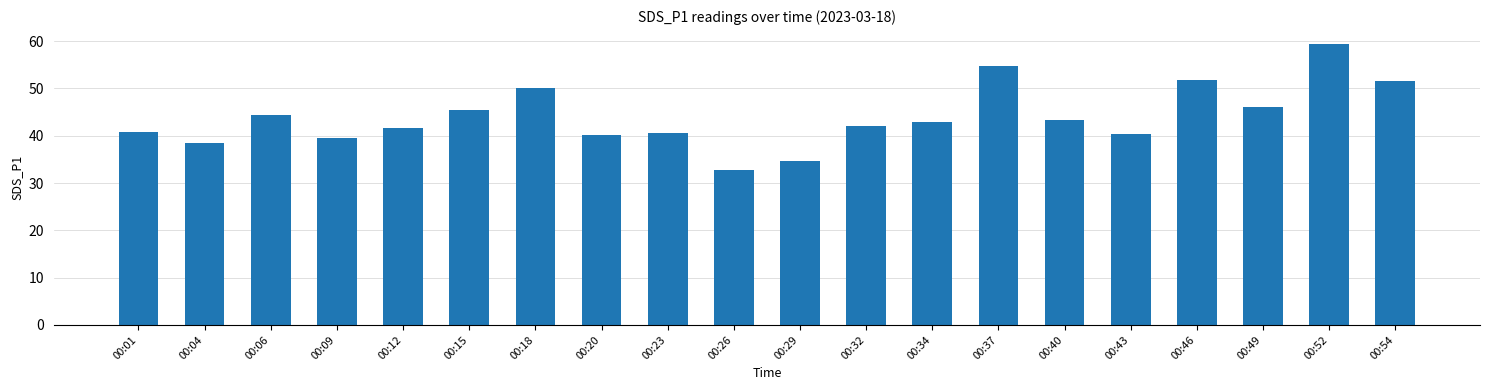

Count the number of categories in the chart.

20